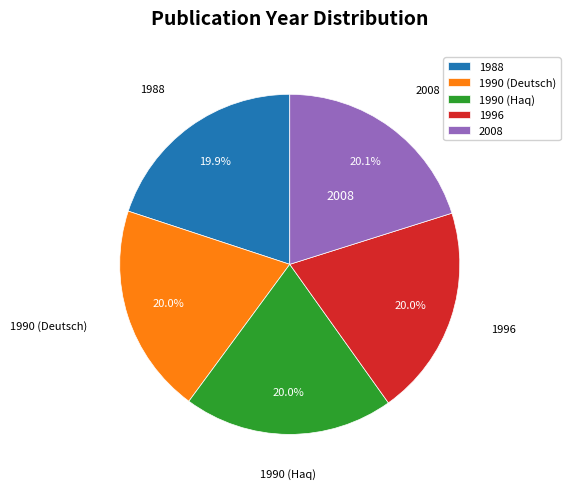

Combined, what portion of the pie is 1990 (Haq) and 1996?

40.0%